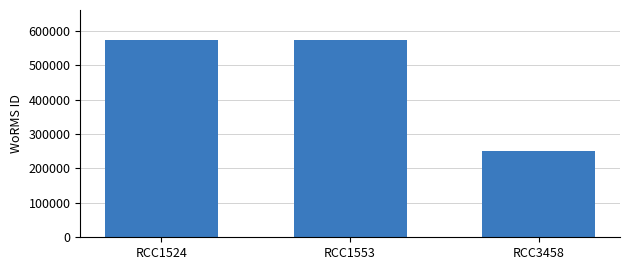

How many series are shown in this chart?

1